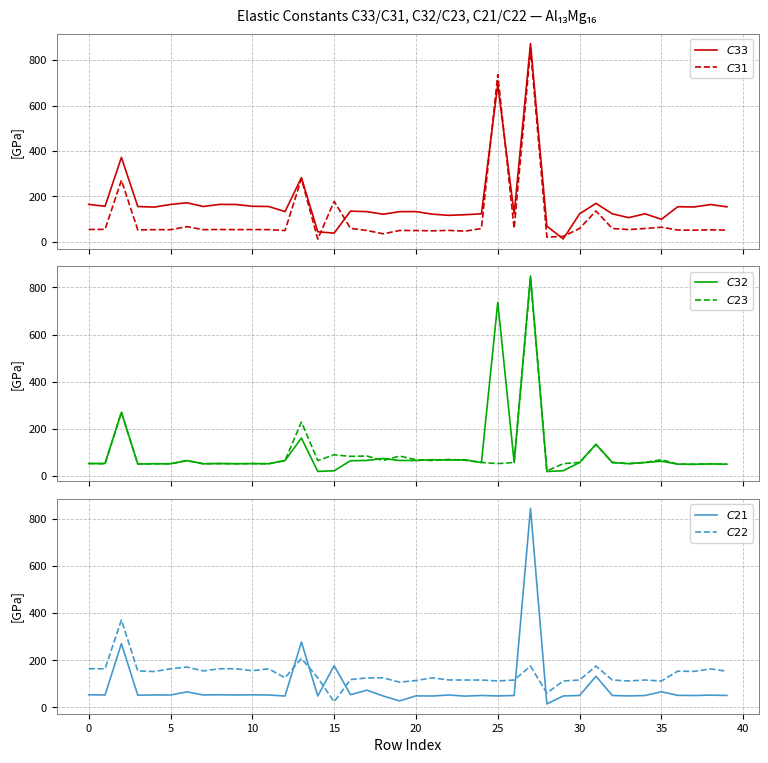

What is the minimum value shown in the chart?

11.0